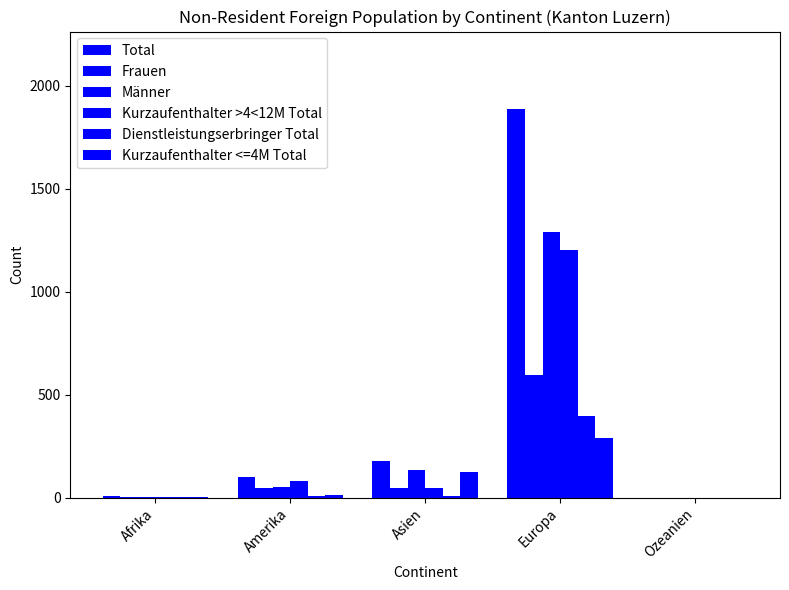

At Afrika, list the series in order from smallest to largest.

Dienstleistungserbringer Total, Kurzaufenthalter <=4M Total, Frauen, Kurzaufenthalter >4<12M Total, Männer, Total